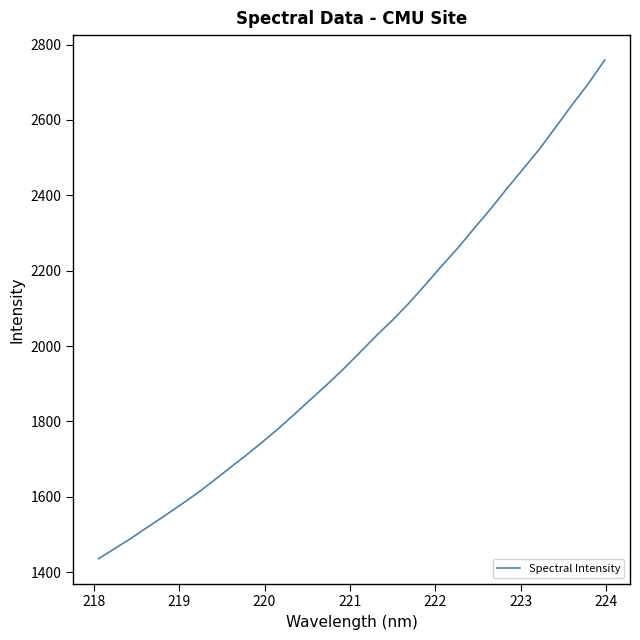

True or false: the data has more than 2 interior local peaks.

False